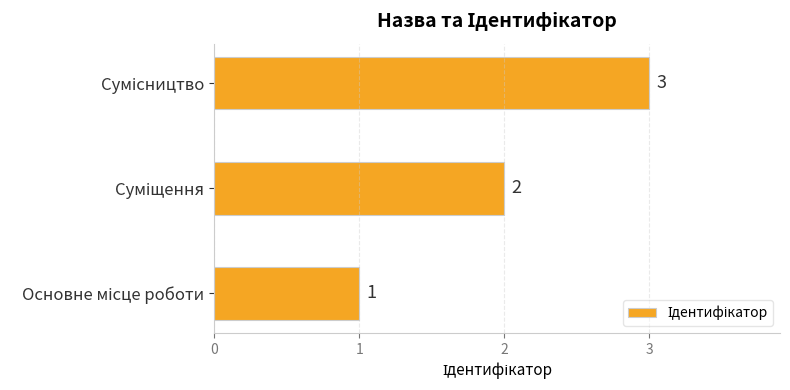

What is the greatest value displayed?

3